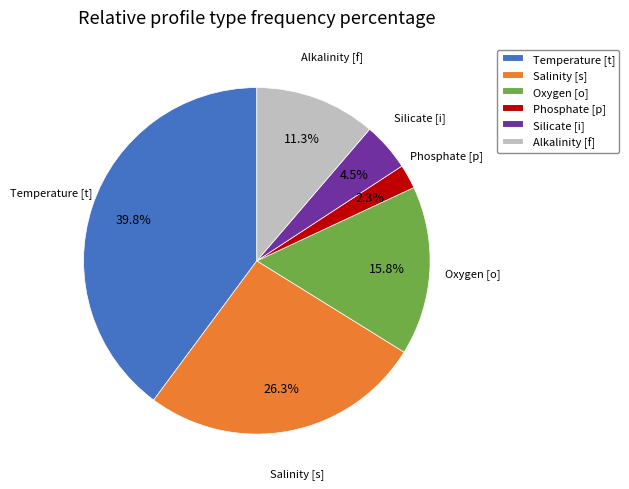

Does any single category account for the majority?

No